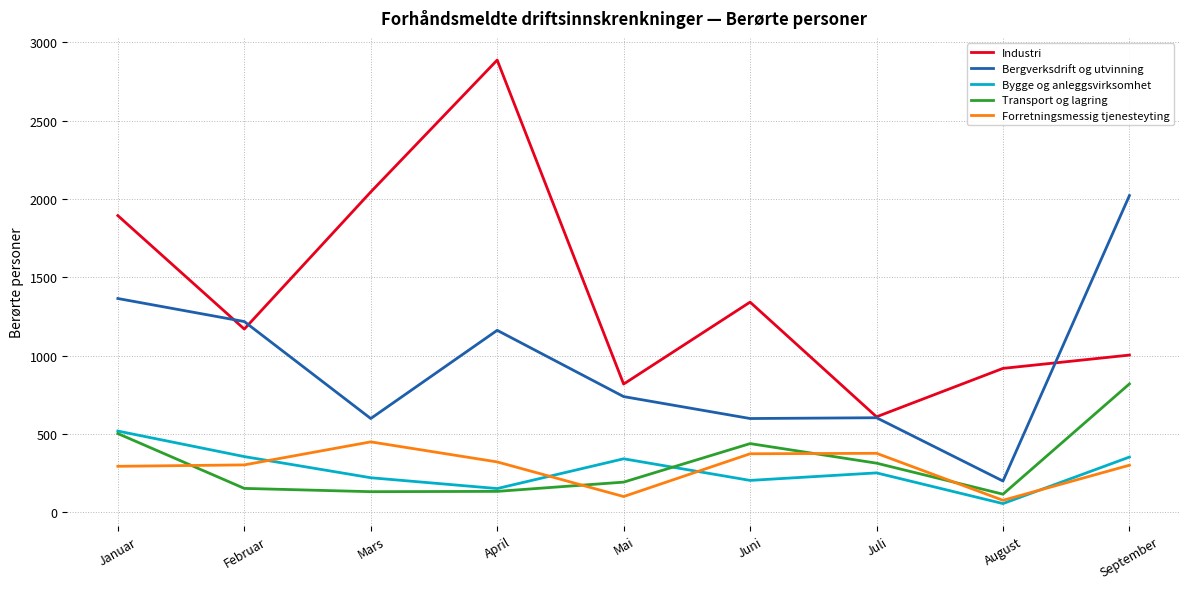

True or false: Forretningsmessig tjenesteyting and Bergverksdrift og utvinning intersect in this chart.

False